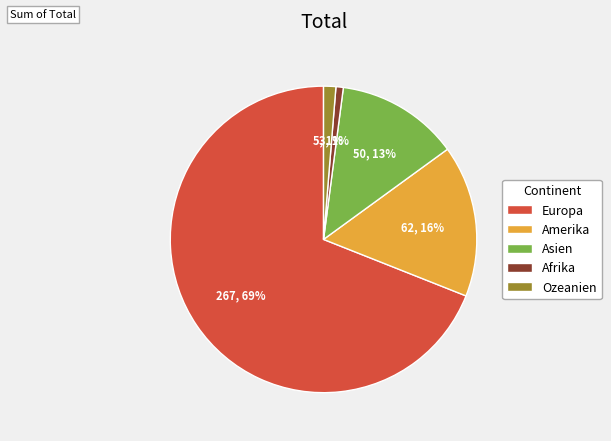

Which slice is the largest?

Europa